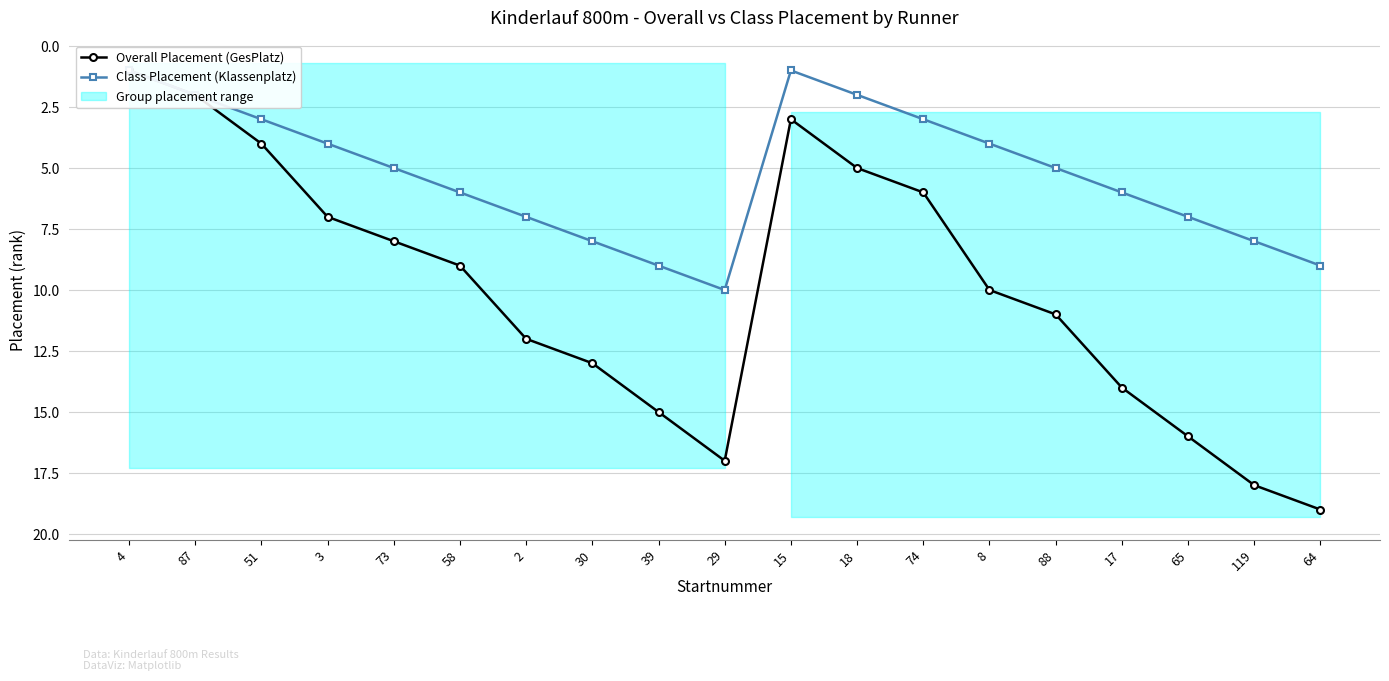

At which category does Overall Placement (GesPlatz) reach its first local peak?

29